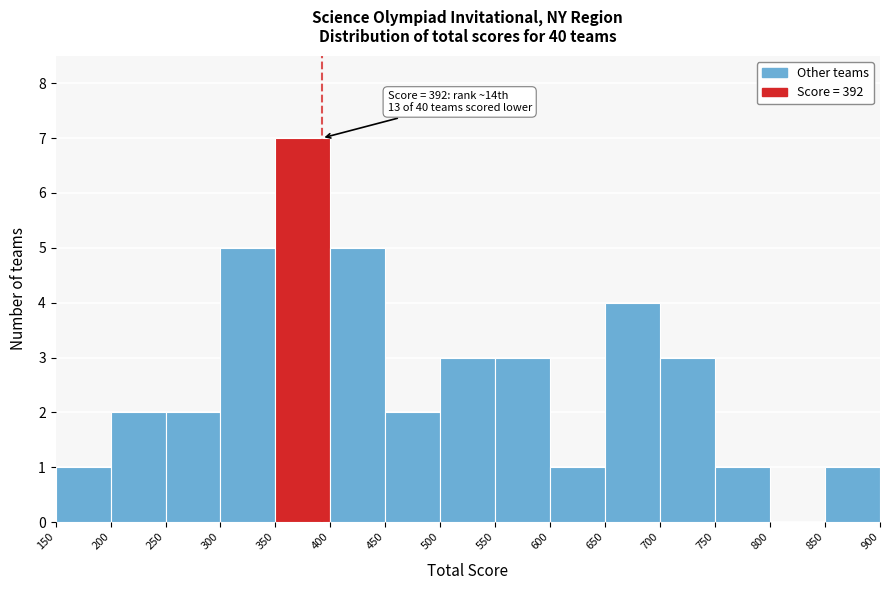

Over which range of the x-axis is the bar tallest?

350 to 400